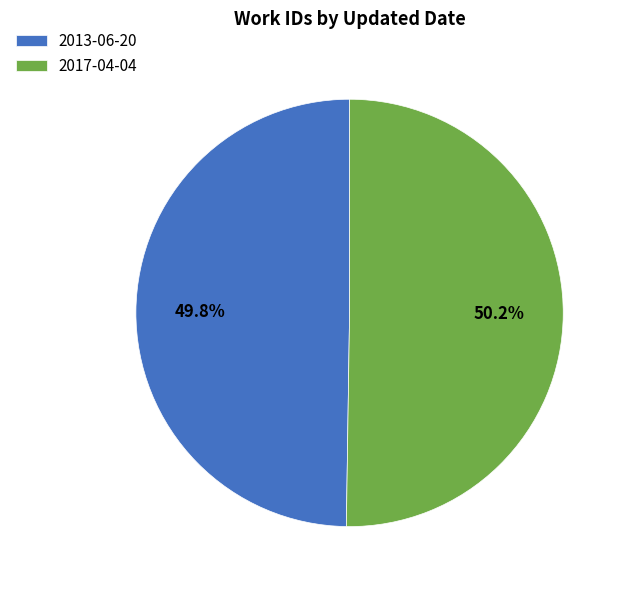

What percentage is the 2013-06-20 slice, to the nearest percent?

50%